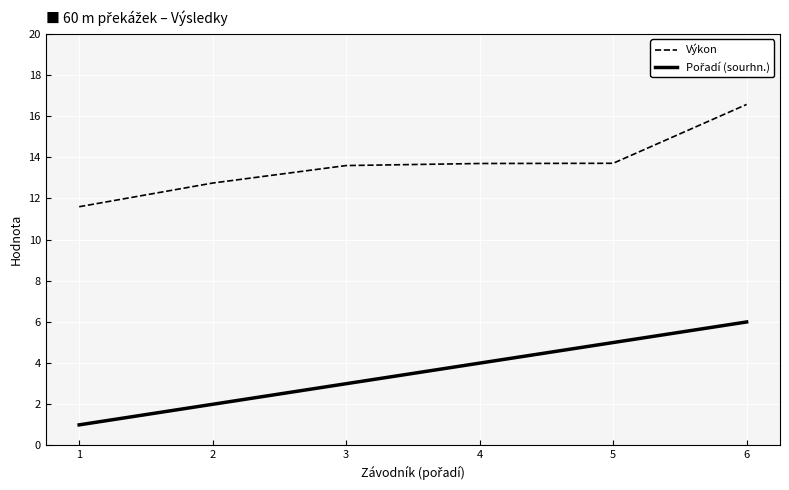

At which category does the chart reach its peak across all series?

6